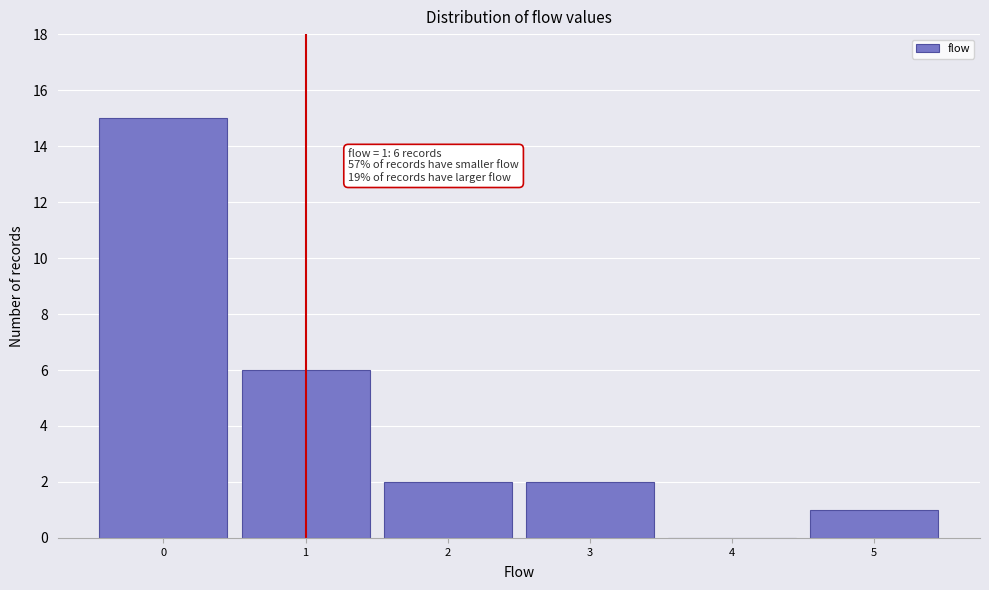

Which range on the x-axis has the tallest bar?

-0.5 to 0.5